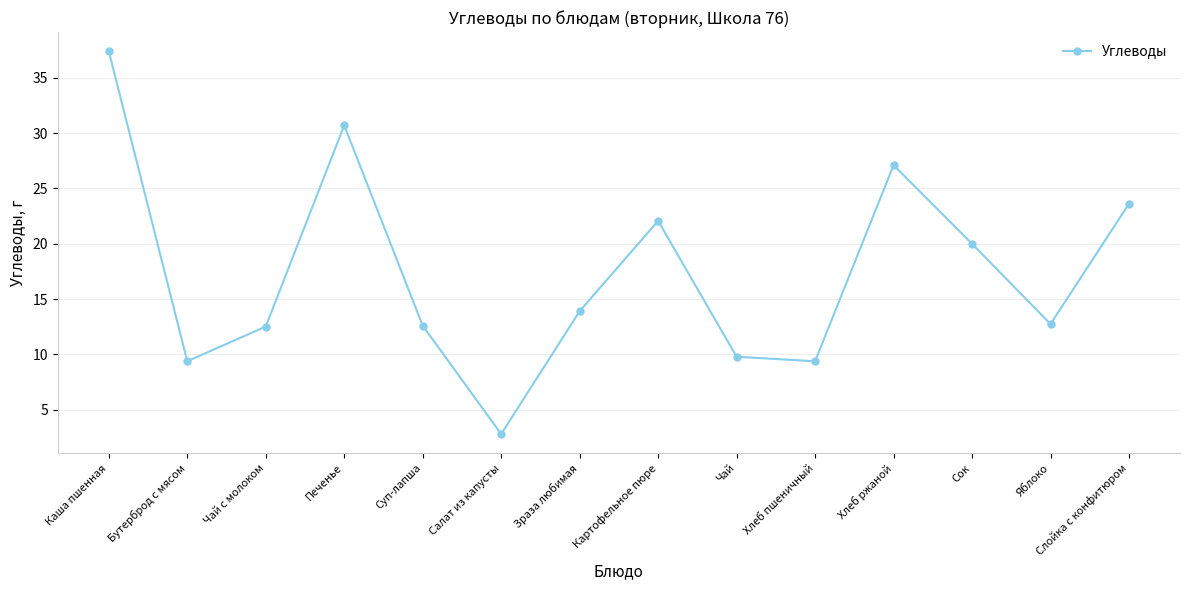

Does the chart display data point markers on the line(s)?

Yes